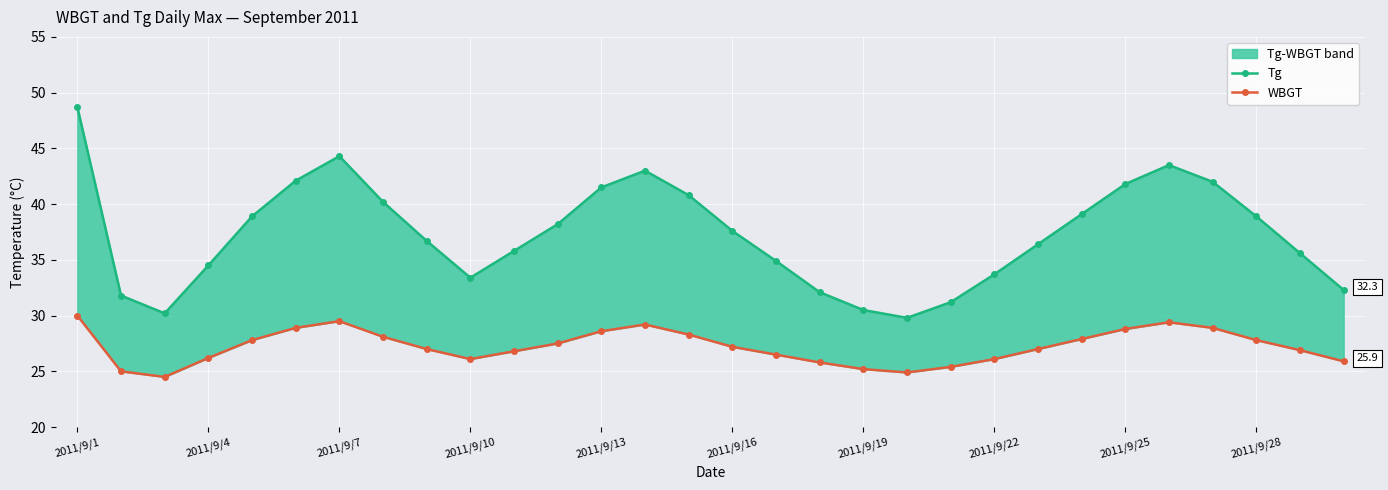

True or false: WBGT and Tg cross at least once.

False